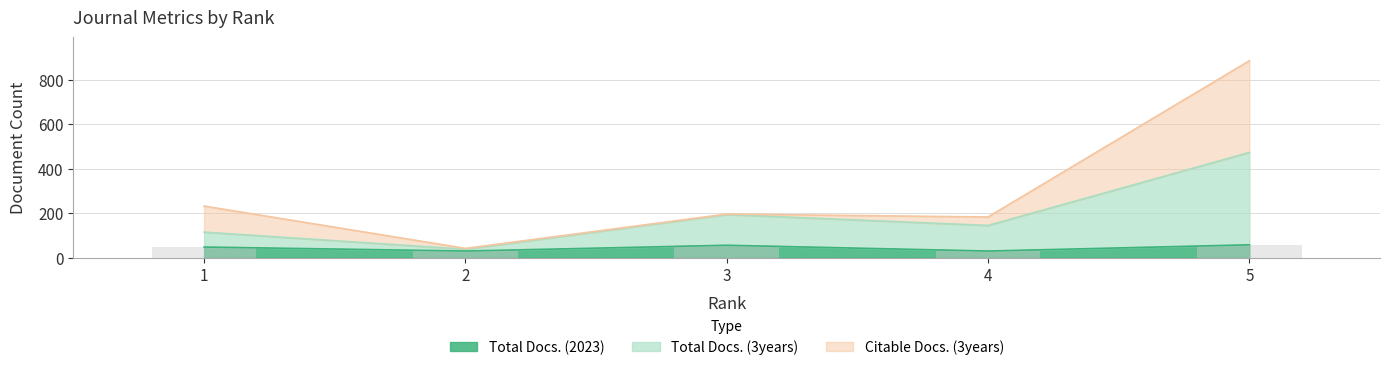

What is the highest value of the Total Docs. (2023) series?

58